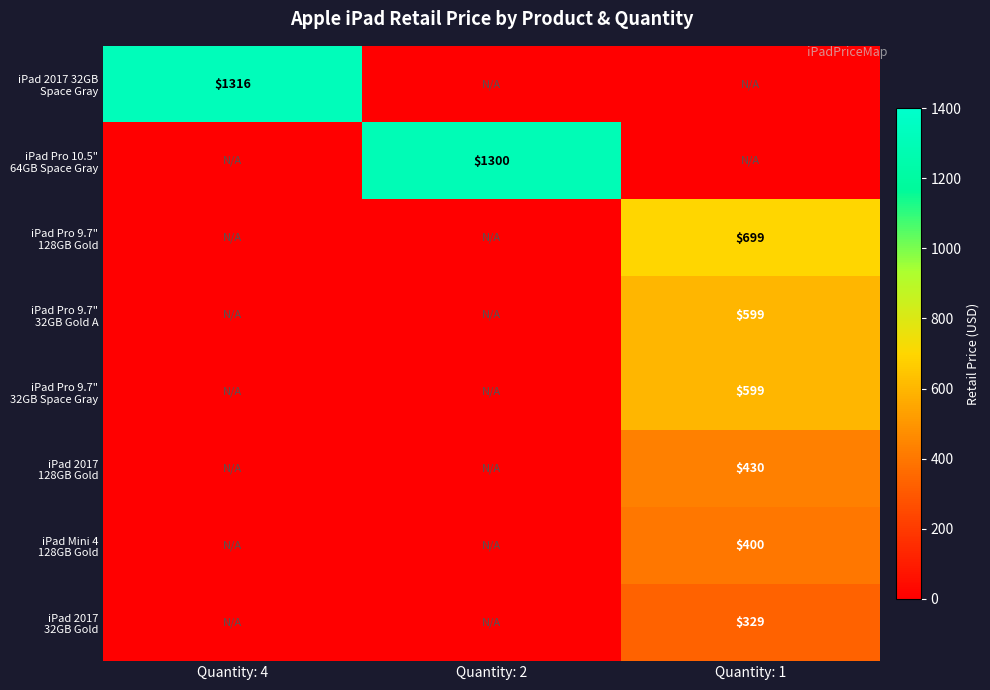

Which series has the largest range (max minus min)?

iPad 2017 32GB Space Gray